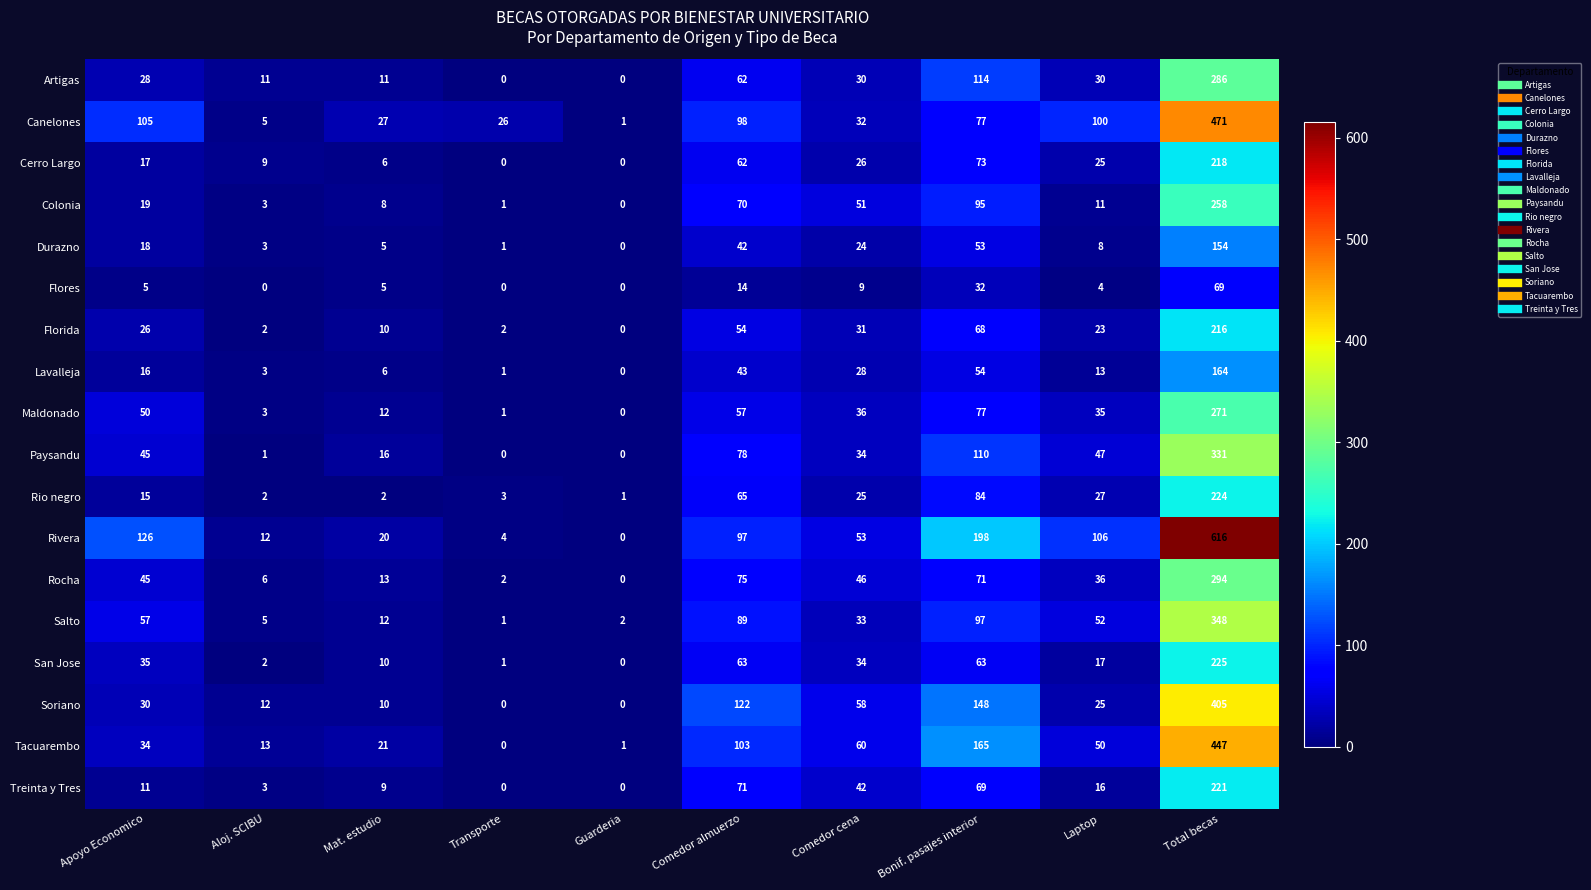

At which category is the sum across all series the highest?

Total becas